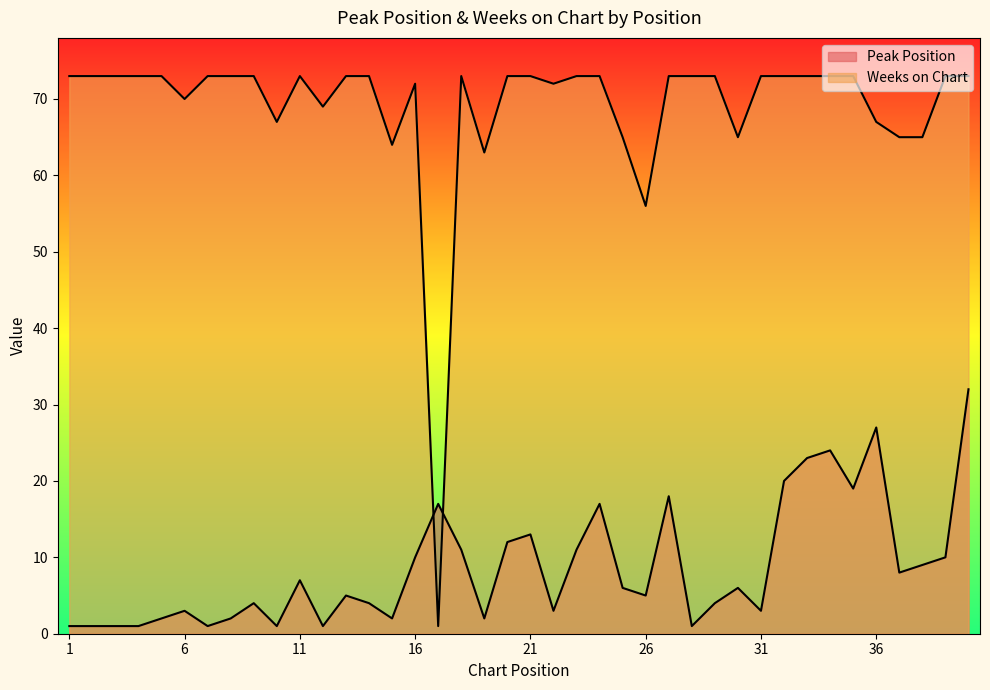

Reading left to right, transcribe all the data shown in this chart.

Peak Position: 1	1	1	1	2	3	1	2	4	1	7	1	5	4	2	10	17	11	2	12	13	3	11	17	6	5	18	1	4	6	3	20	23	24	19	27	8	9	10	32
Weeks on Chart: 73	73	73	73	73	70	73	73	73	67	73	69	73	73	64	72	1	73	63	73	73	72	73	73	65	56	73	73	73	65	73	73	73	73	73	67	65	65	73	73